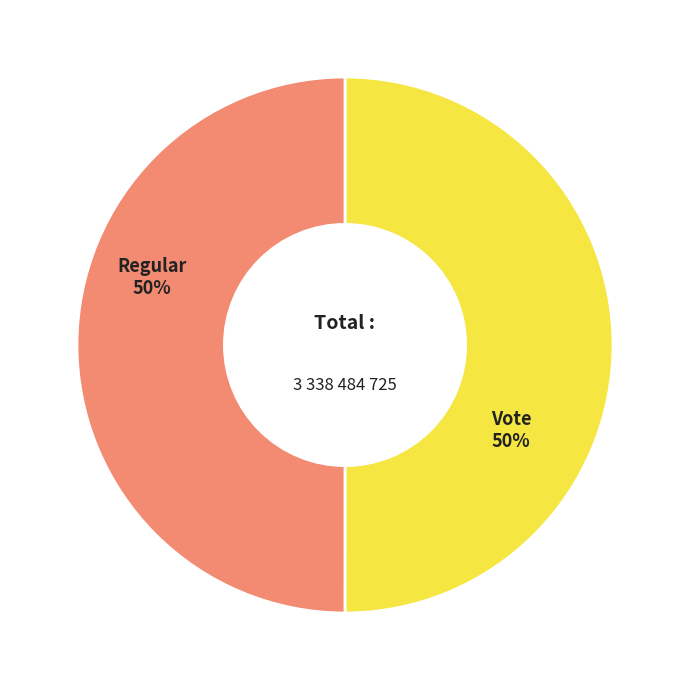

How many slices are in this pie chart?

2